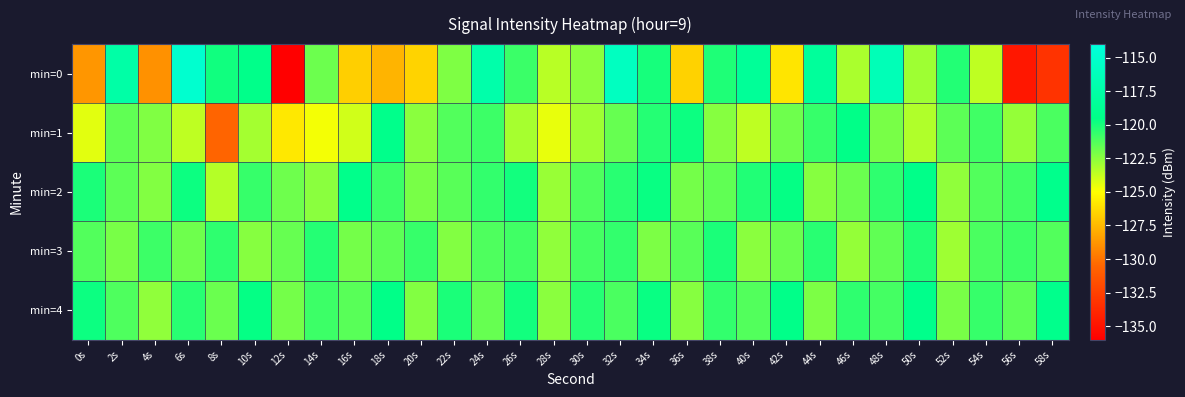

Which has a higher value, 10s or 12s?

10s